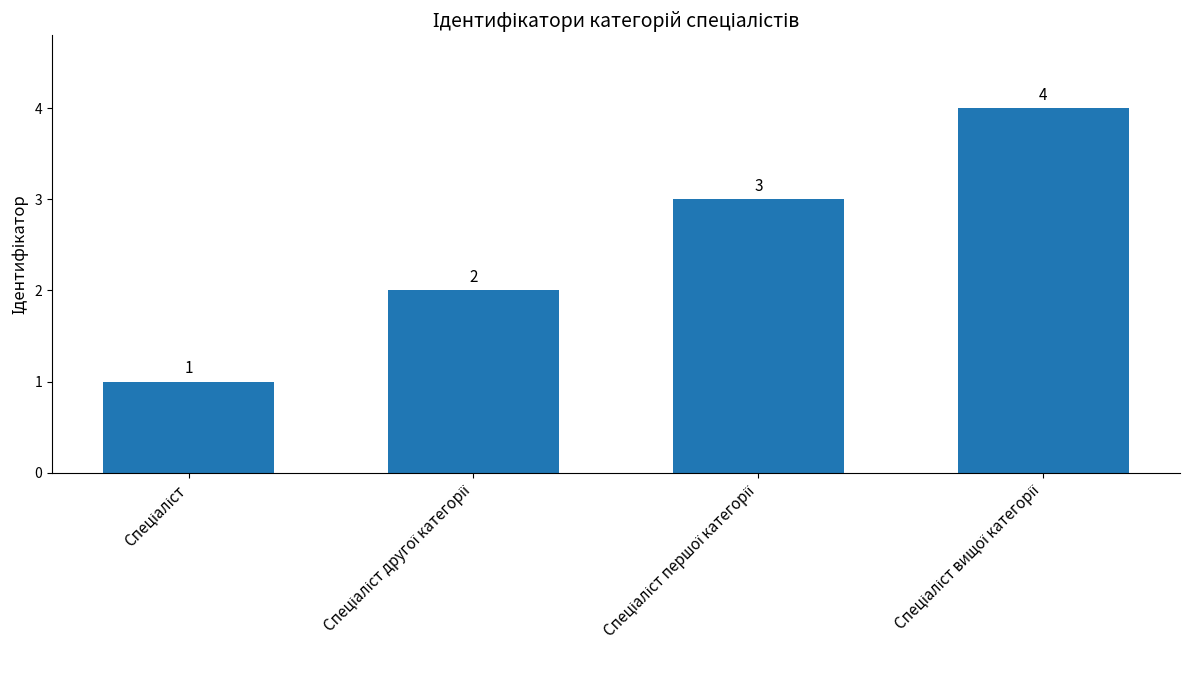

What is the sum of all values?

10